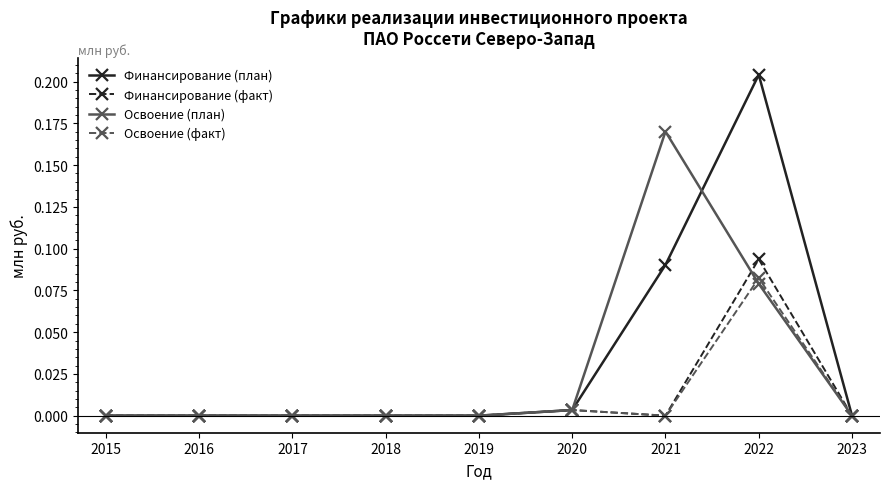

True or false: Освоение (факт) has more than 0 interior local peaks.

True